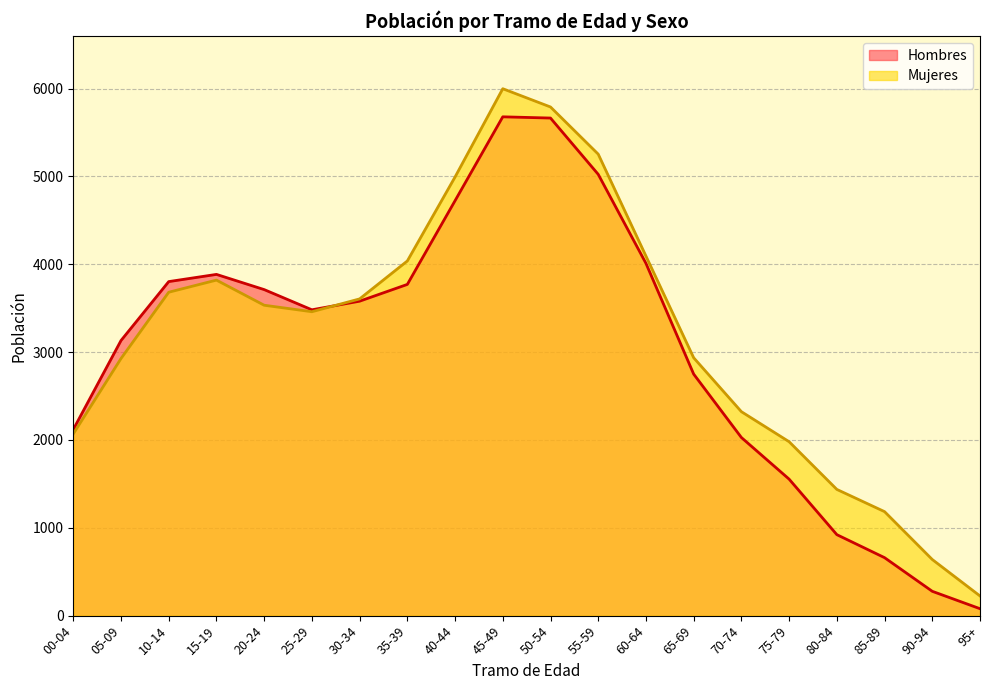

Where does the Mujeres series first go above 3534?

10-14